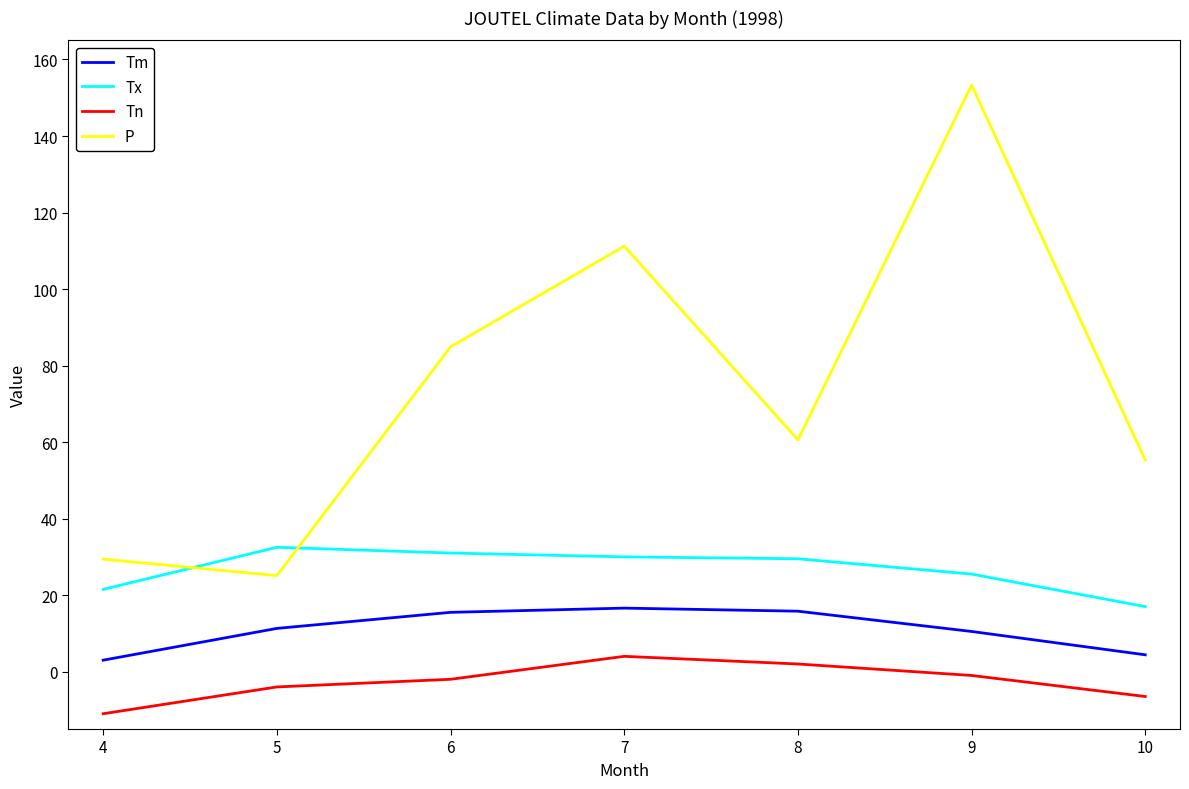

At which label is P closest to 89?

6